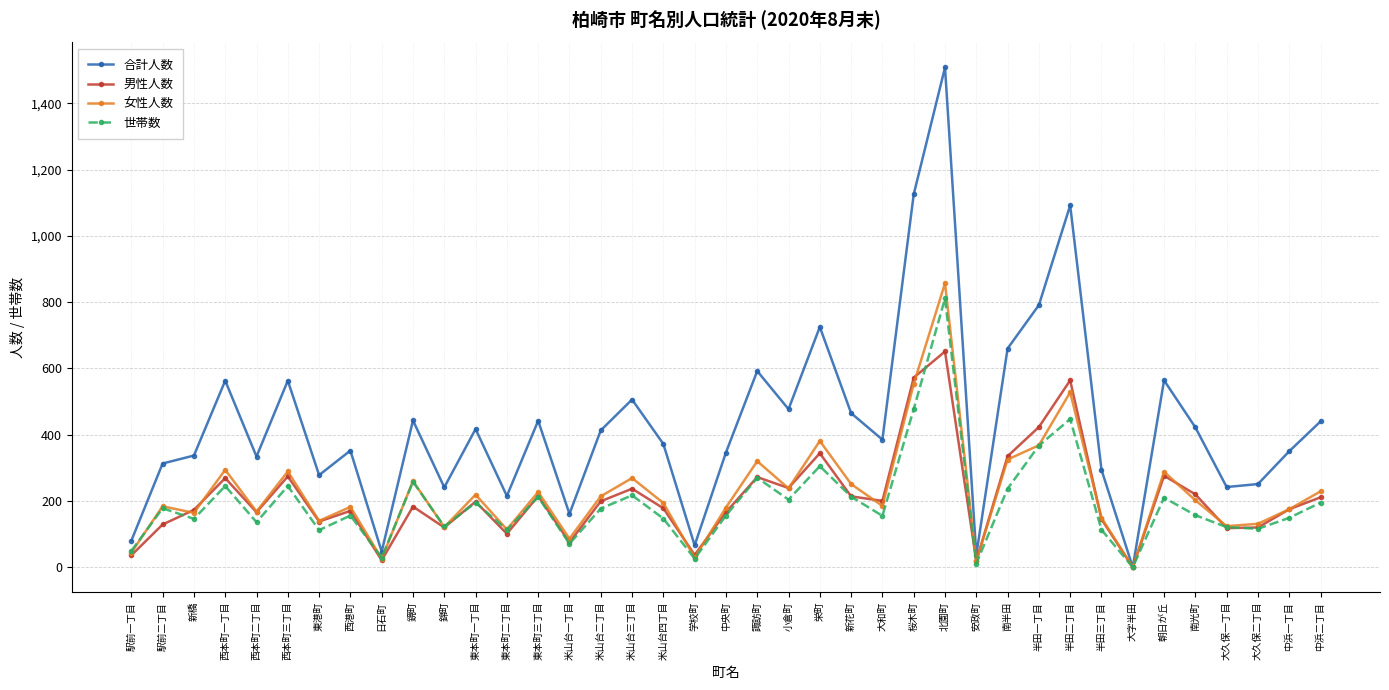

The 女性人数 series shows 39 at 中浜一丁目. True or false?

False